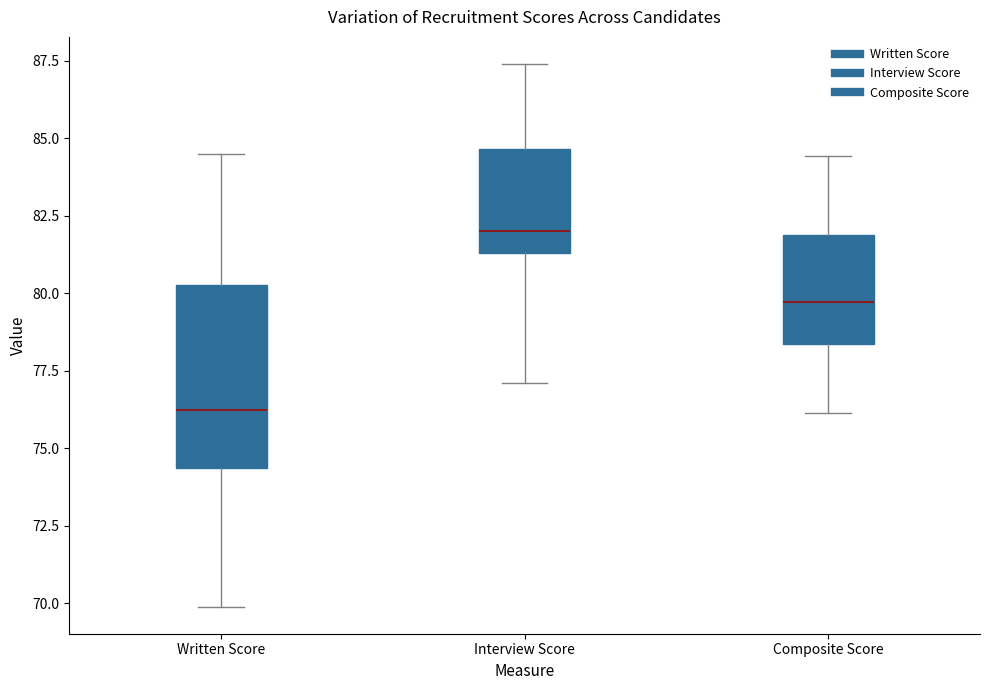

Reading left to right, read every box against the y-axis: the position of its median line, the range the box covers, and the ends of its whiskers. The values are not printed on the chart, so give them approximately, as read against the axis.

Written Score: median 76.0, box 74.5 to 80.5, whiskers 70.0 to 84.5
Interview Score: median 82.0, box 81.5 to 84.5, whiskers 77.0 to 87.5
Composite Score: median 79.5, box 78.5 to 82.0, whiskers 76.0 to 84.5